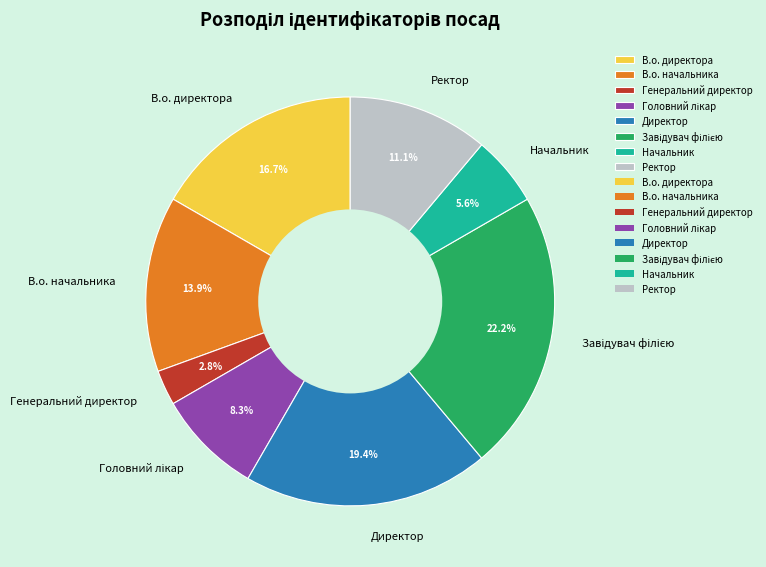

What portion of the pie excludes Ректор?

88.9%